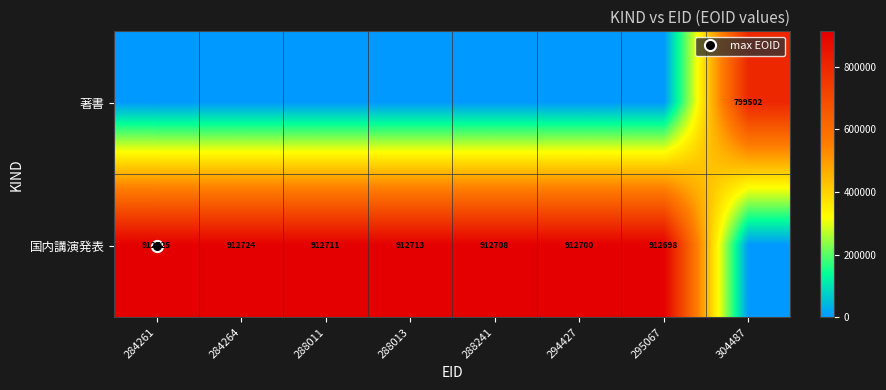

Rank the series at 295067 from lowest to highest value.

著書, 国内講演発表